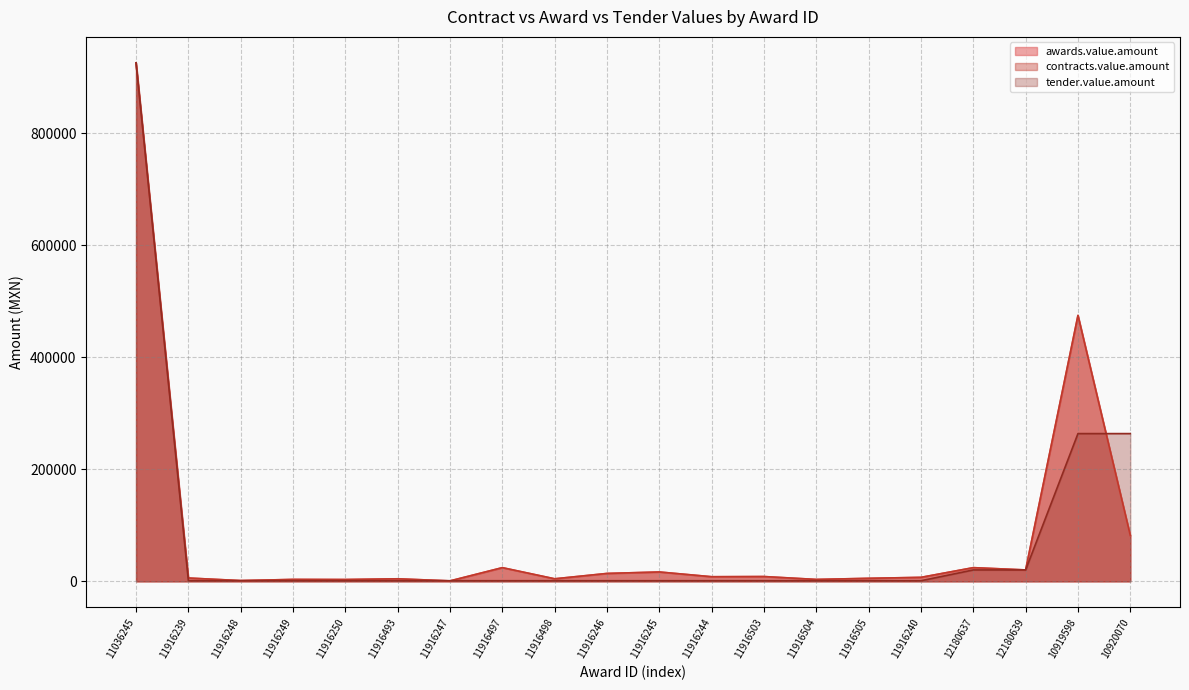

The value of awards.value.amount at 11916498 is 4537.6. True or false?

True